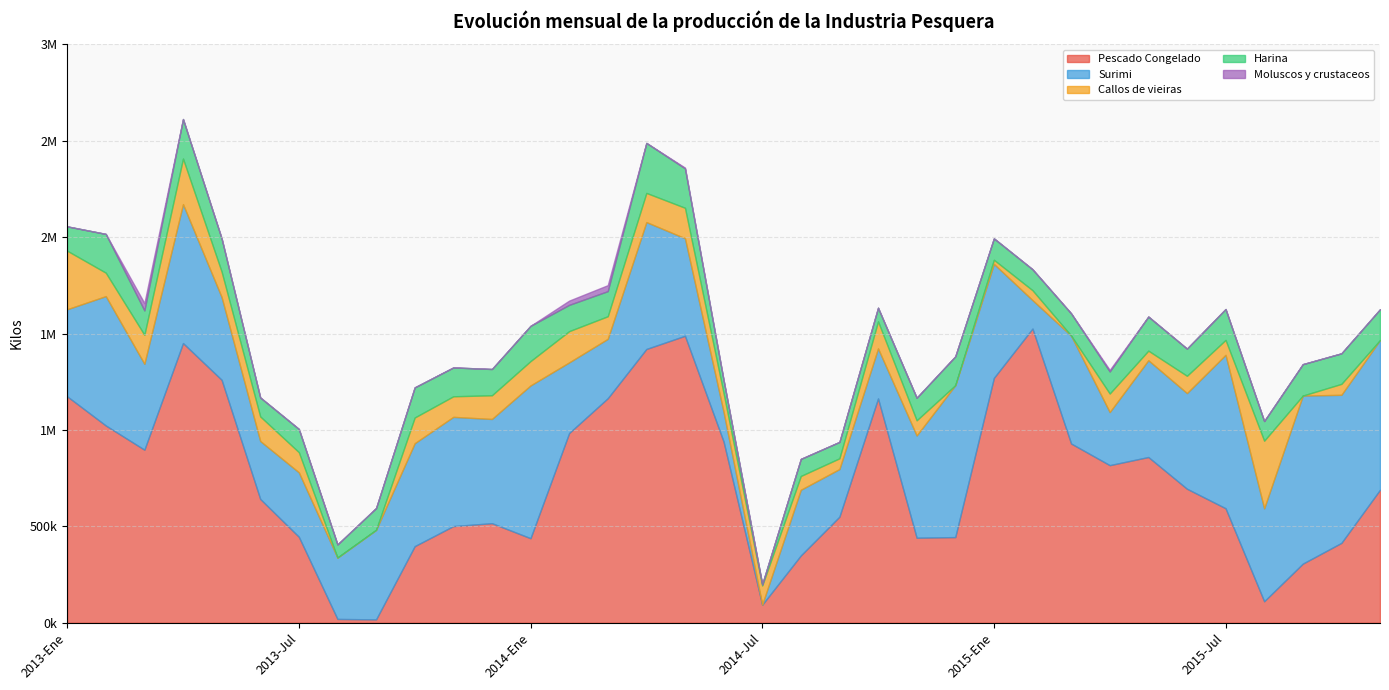

How many intersections are there between Callos de vieiras and Surimi?

2